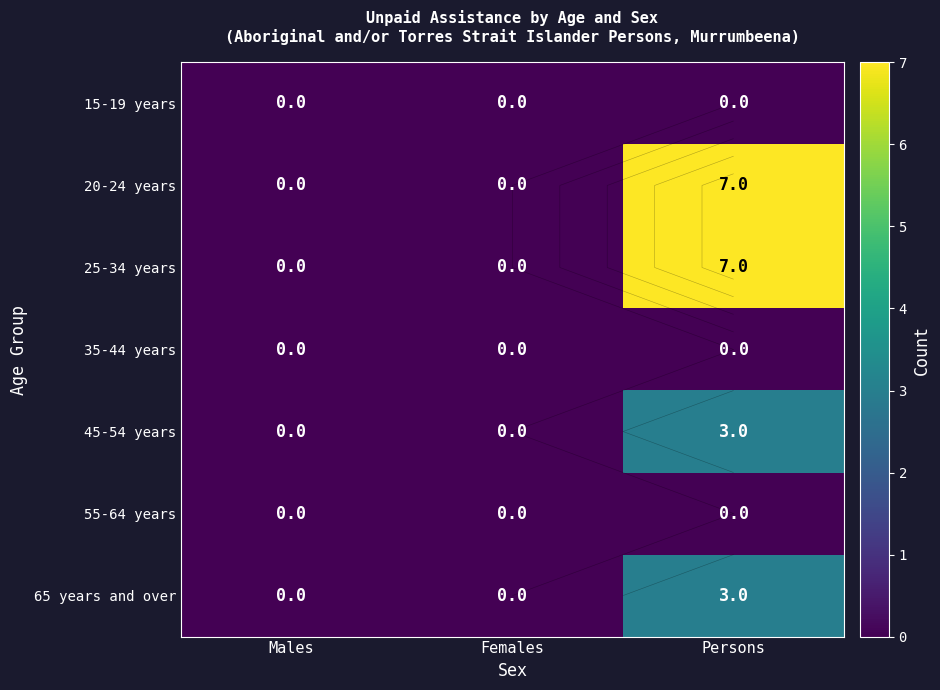

Which series changed the most between Males and Persons?

20-24 years